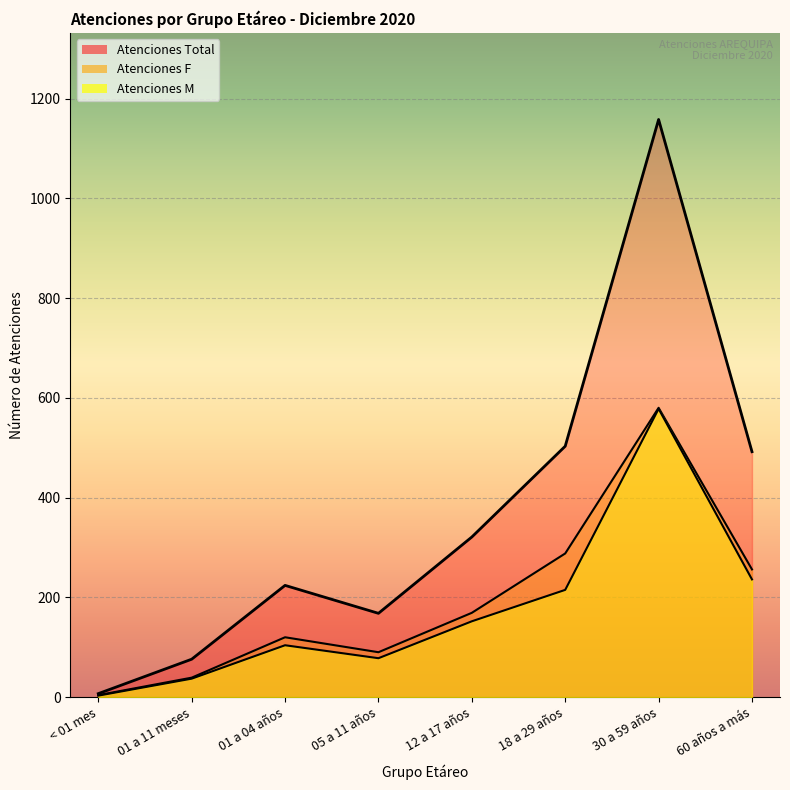

Reading right to left, what are all the values shown in this chart?

Atenciones M: 60 años a más=236	30 a 59 años=578	18 a 29 años=215	12 a 17 años=152	05 a 11 años=78	01 a 04 años=104	01 a 11 meses=37	< 01 mes=3
Atenciones F: 60 años a más=256	30 a 59 años=580	18 a 29 años=288	12 a 17 años=169	05 a 11 años=90	01 a 04 años=120	01 a 11 meses=39	< 01 mes=4
Atenciones Total: 60 años a más=492	30 a 59 años=1158	18 a 29 años=503	12 a 17 años=321	05 a 11 años=168	01 a 04 años=224	01 a 11 meses=76	< 01 mes=7